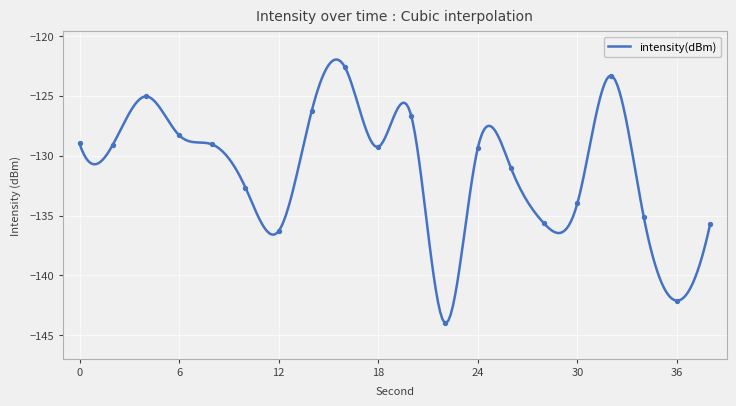

What is the change in value from 0 to 36?

-13.1